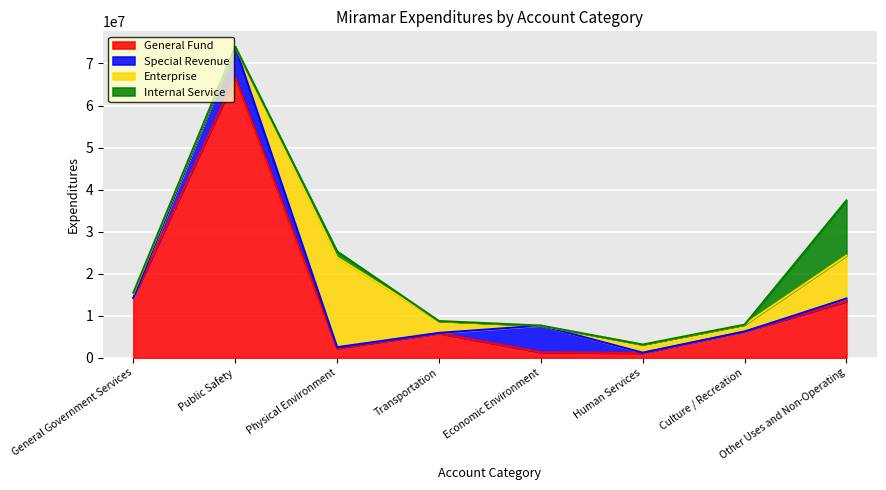

True or false: Enterprise has more than 1 points higher than both neighbors.

True